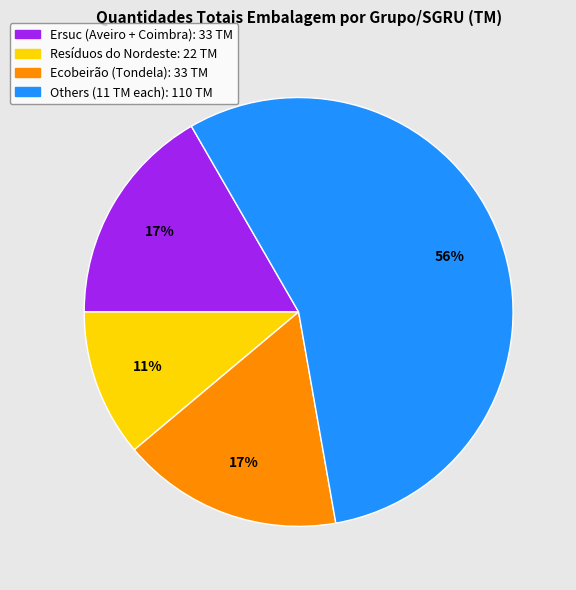

Which has a higher value, Ecobeirão (Tondela): 33 TM or Resíduos do Nordeste: 22 TM?

Ecobeirão (Tondela): 33 TM